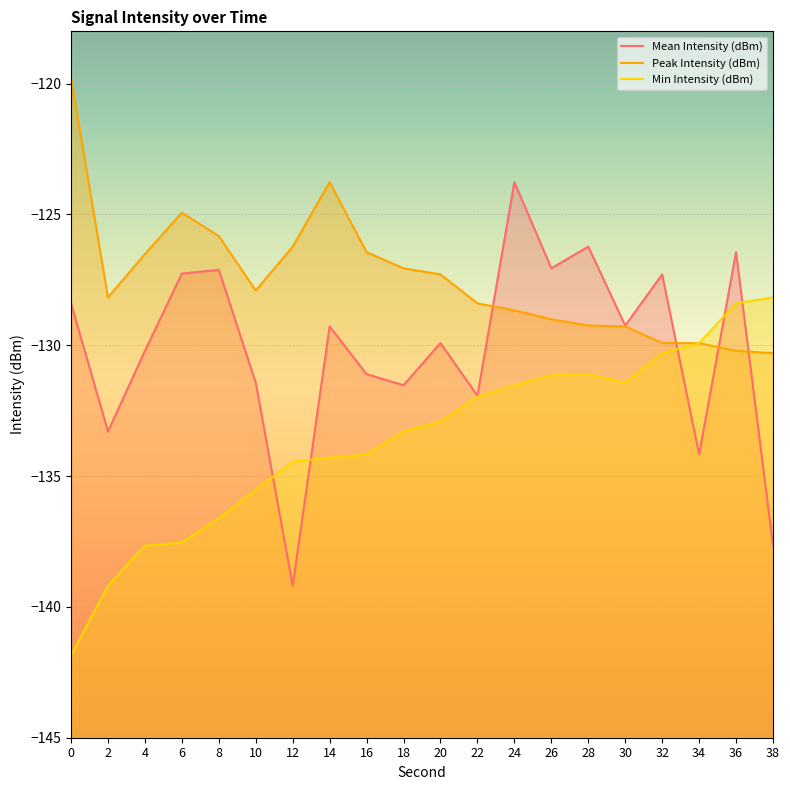

Where do Mean Intensity (dBm) and Peak Intensity (dBm) first cross each other?

22 and 24